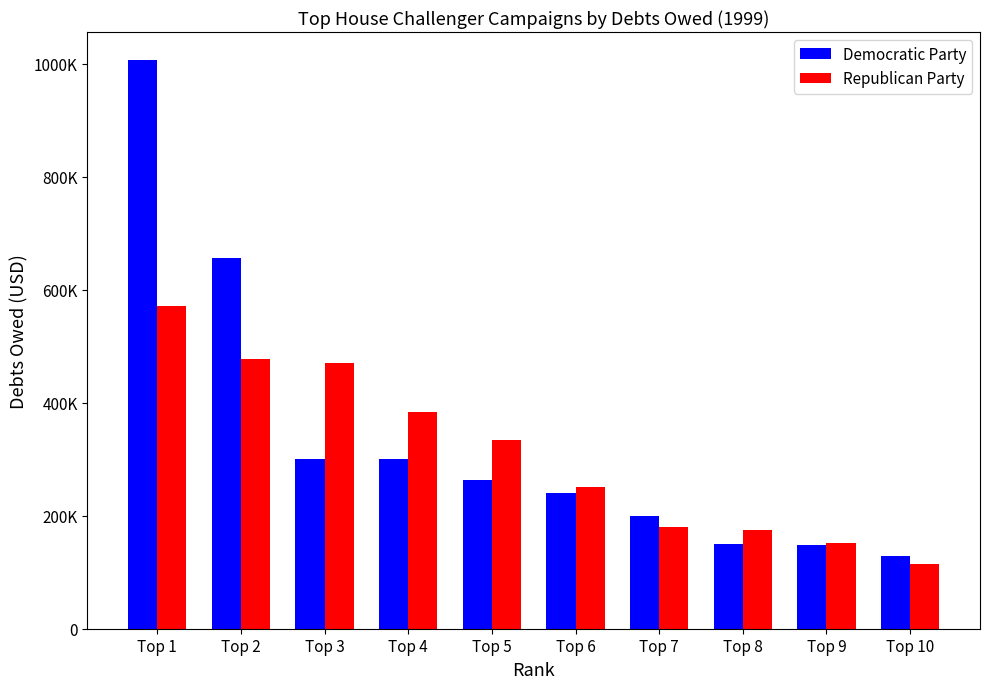

Which category has the highest value in the Democratic Party series?

Top 1